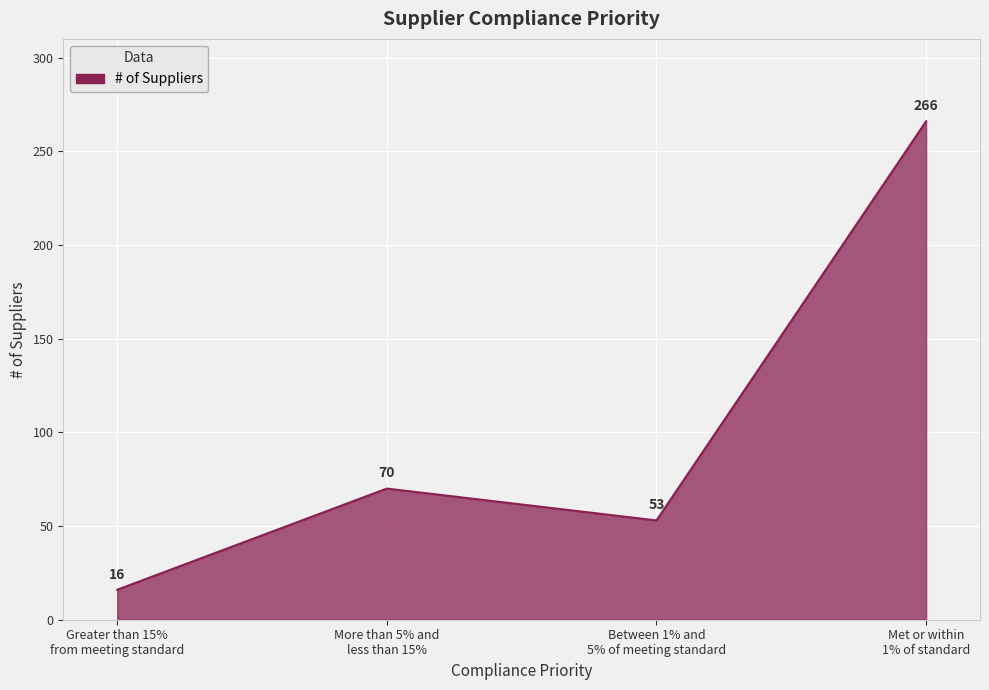

True or false: the data has more than 0 interior local peaks.

True